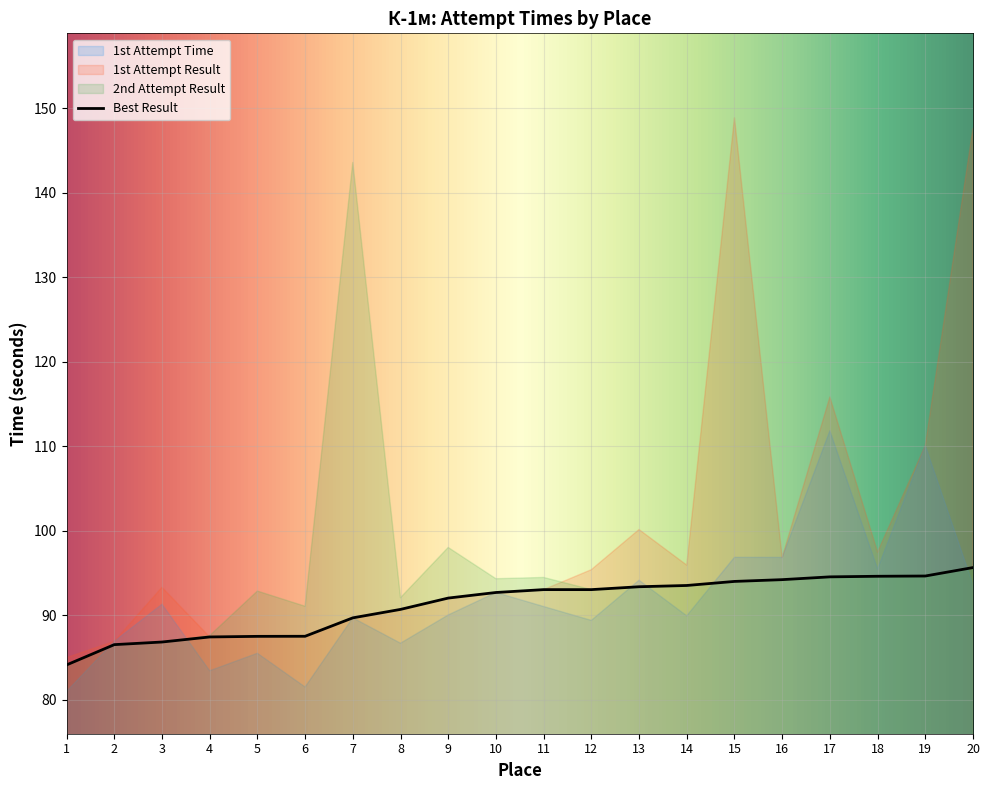

True or false: 2nd Attempt Result has more than 1 interior local peaks.

True